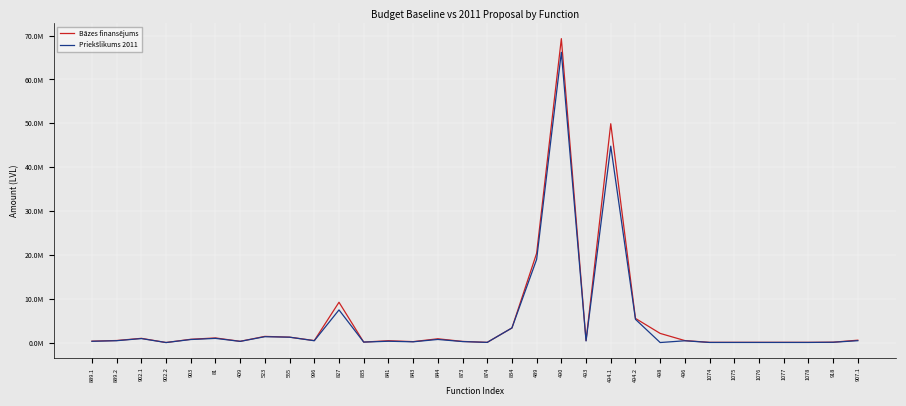

Which series has the largest total across all categories?

Bāzes finansējums